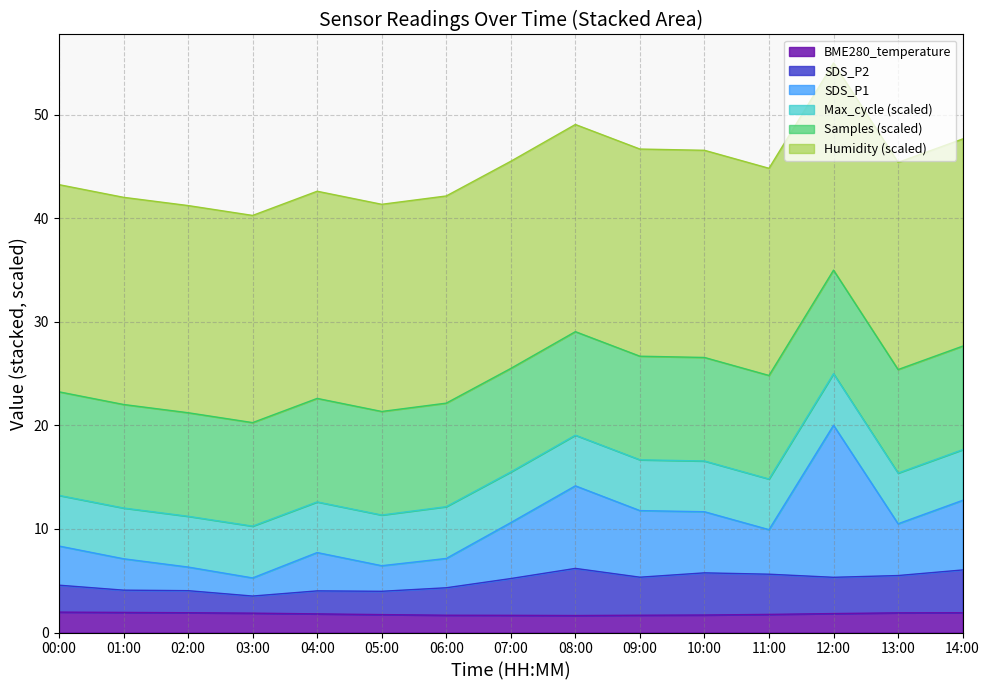

True or false: SDS_P2 and BME280_temperature intersect in this chart.

False